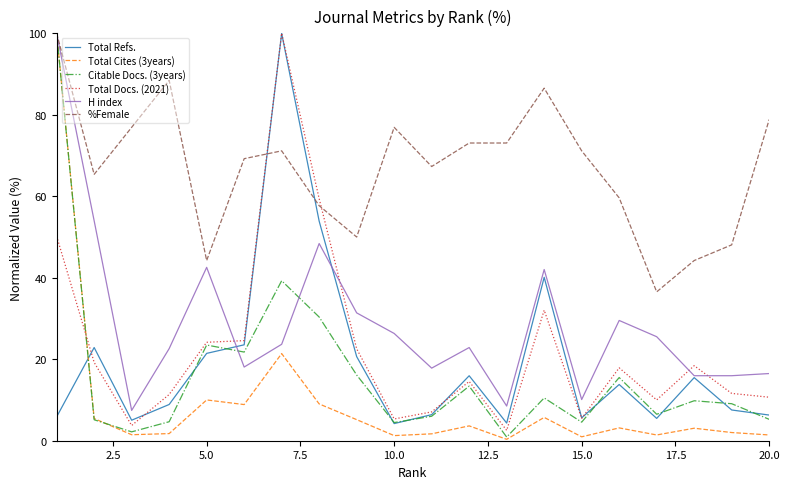

What is the difference between the maximum and minimum values in the Total Docs. (2021) series?

97.5